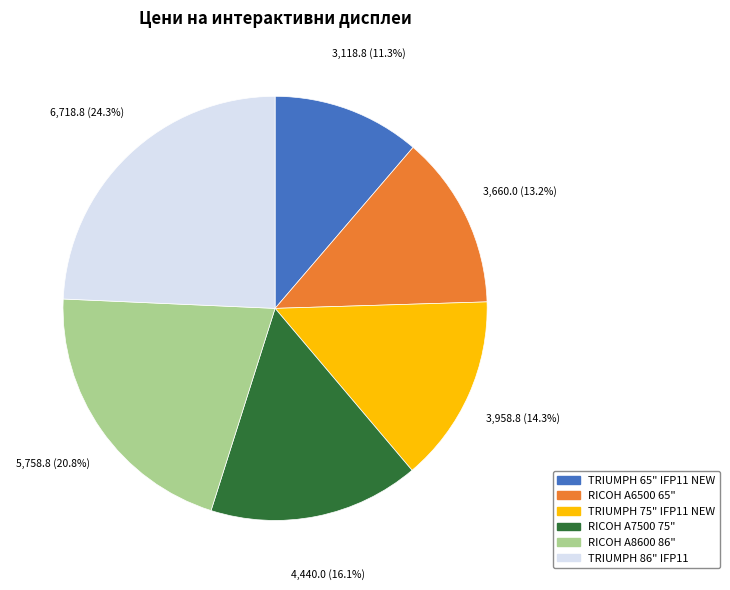

Is there any slice that represents more than half of the pie?

No